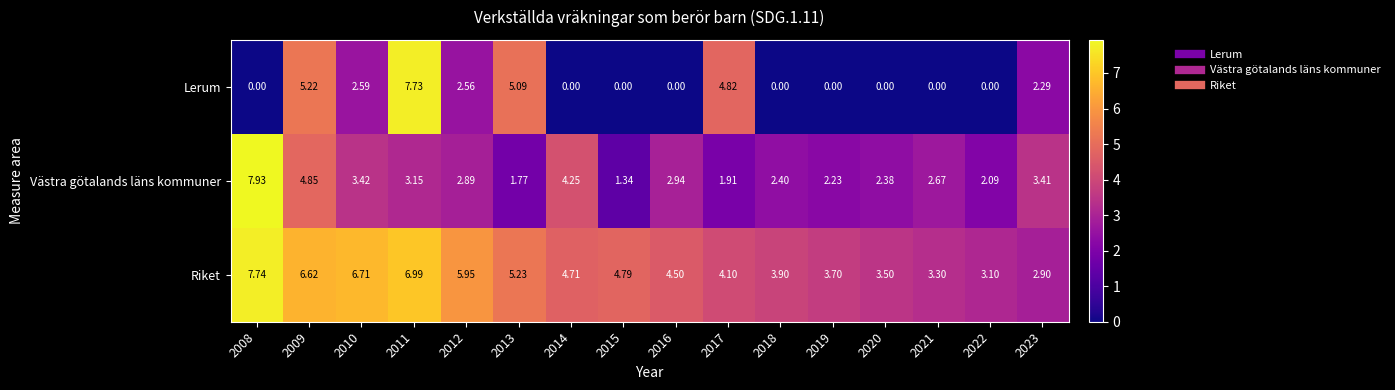

At 2017, list the series in order from smallest to largest.

Västra götalands läns kommuner, Riket, Lerum